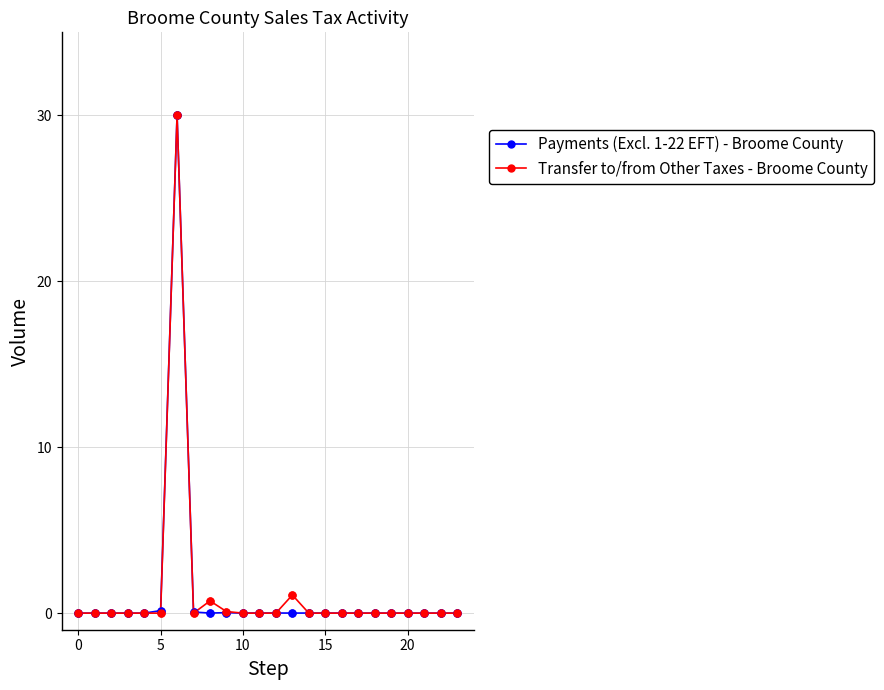

What is the highest value of the Transfer to/from Other Taxes - Broome County series?

30.0